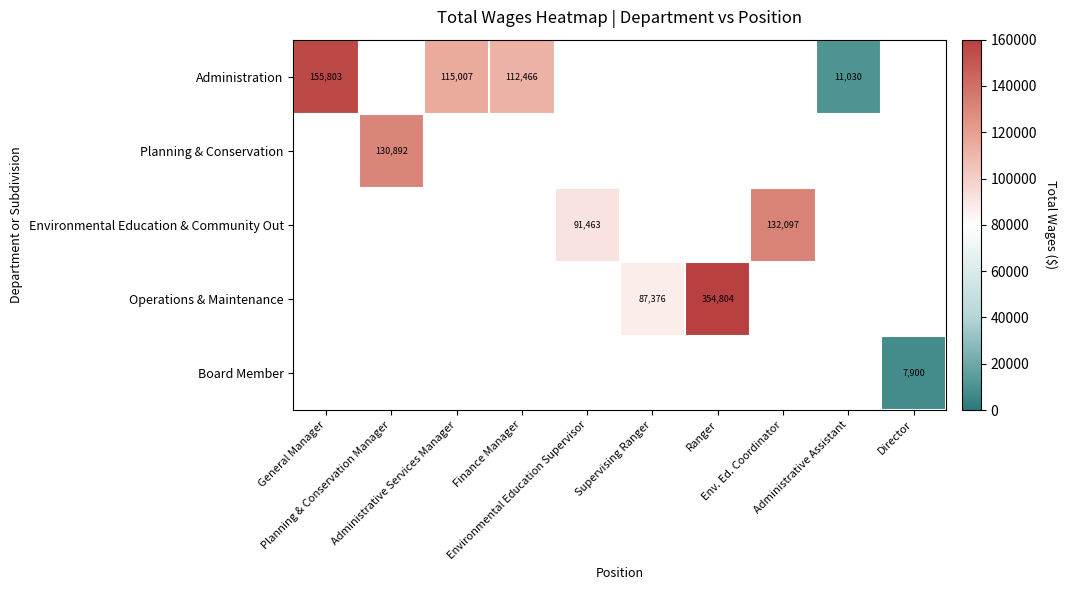

Which category has the highest value across all series?

Ranger